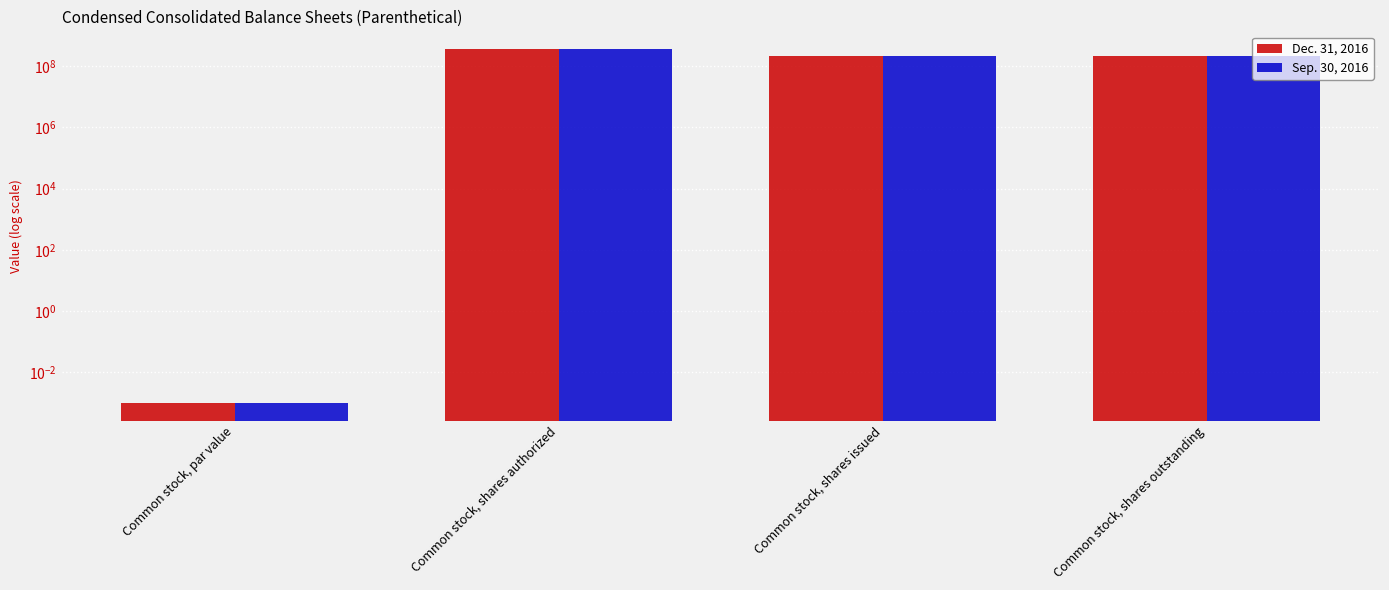

Is the value of Dec. 31, 2016 at Common stock, par value greater than the value of Sep. 30, 2016 at Common stock, shares issued?

No